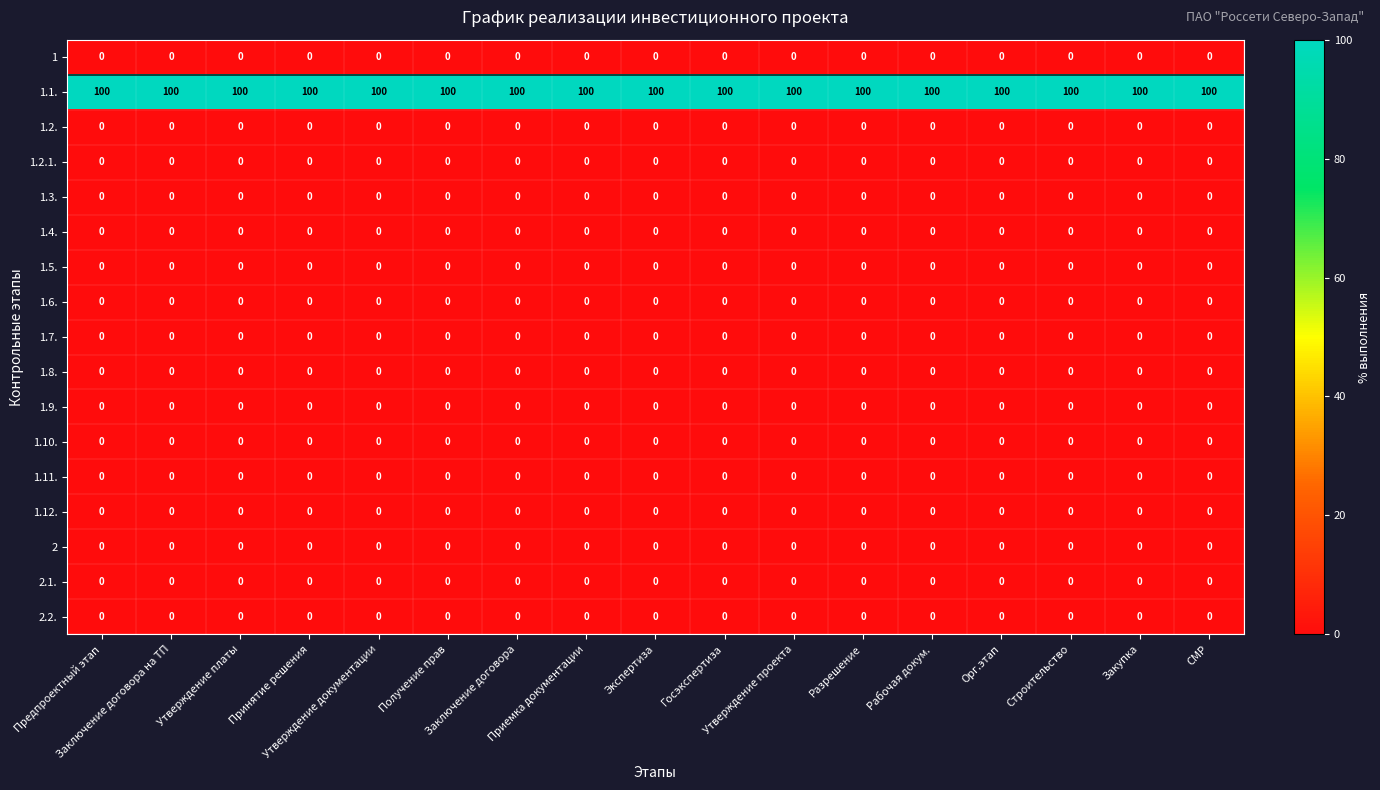

Which series has the largest total across all categories?

1.1.